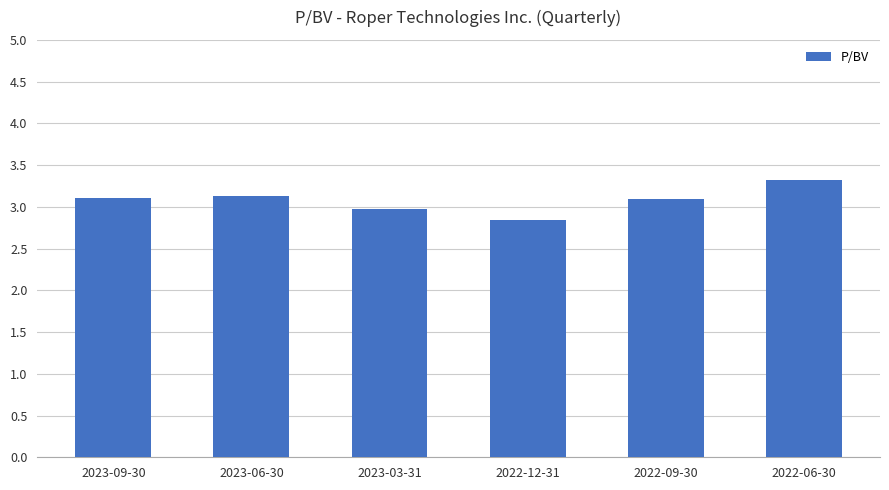

What is the minimum value shown in the chart?

2.8